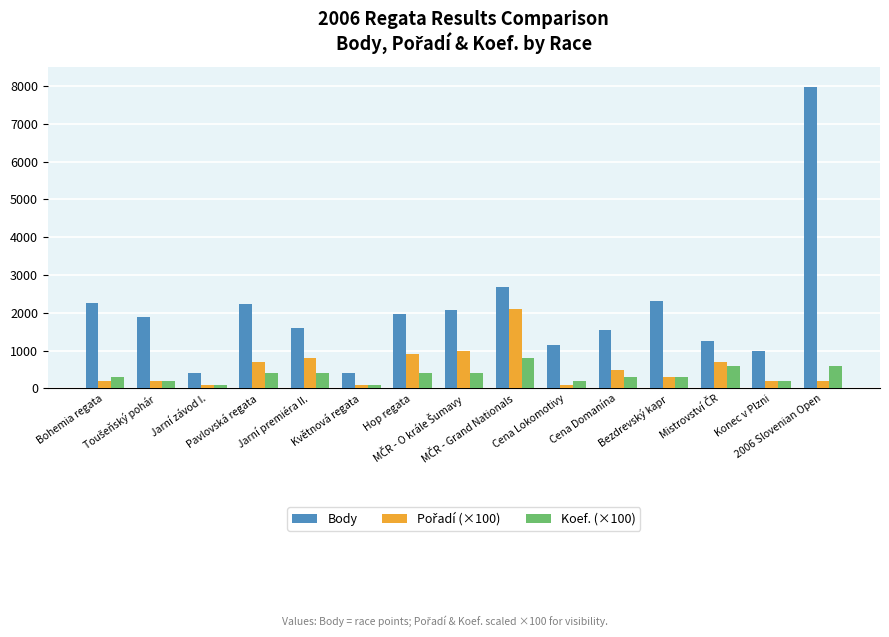

Which series has the largest total across all categories?

Body